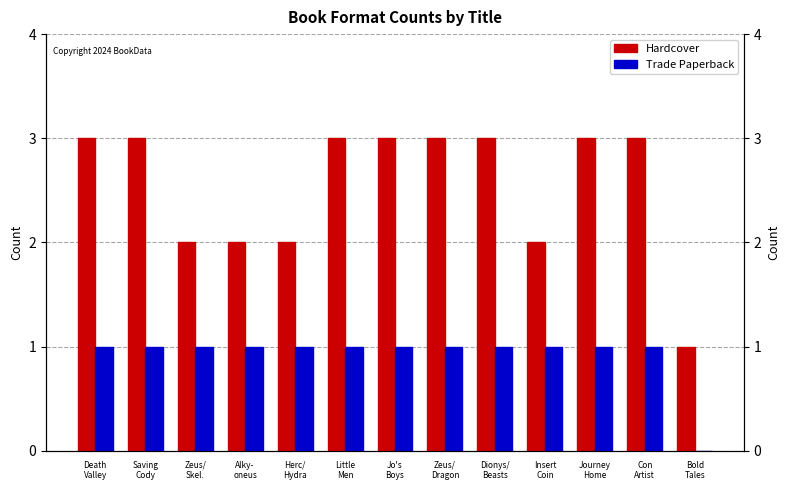

What is the spread (max minus min) of values at Alky-
oneus?

1